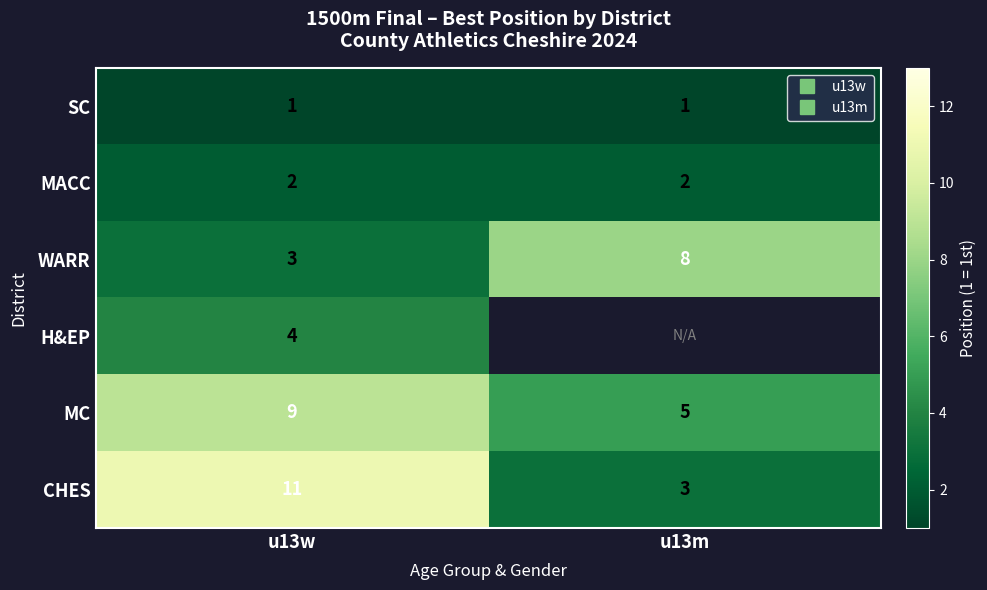

At u13m, list the series in order from smallest to largest.

SC, MACC, CHES, WARR, H&EP, MC